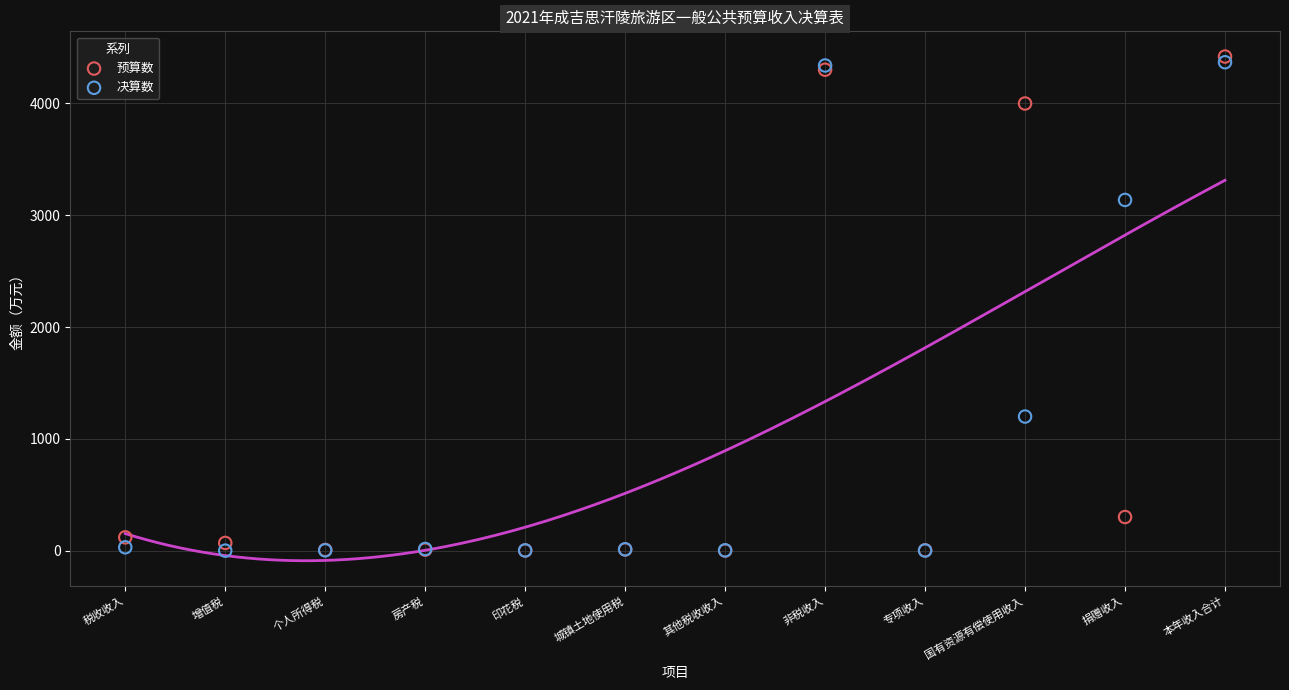

What are all the series names shown in the legend?

预算数, 决算数